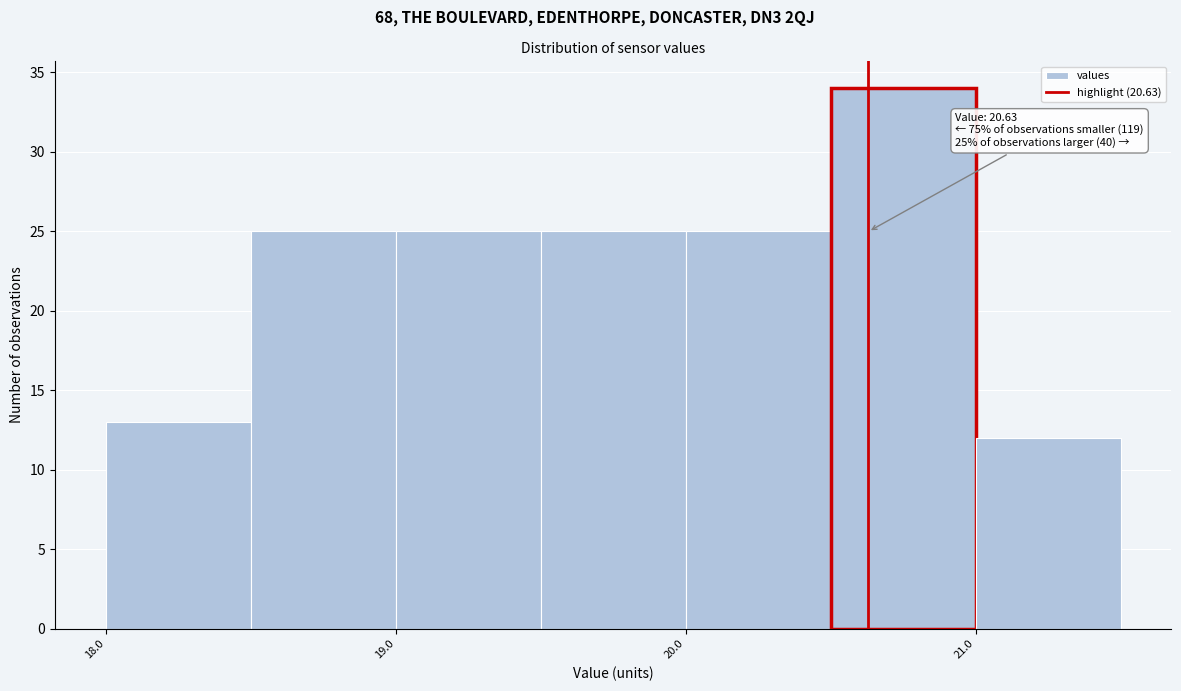

Which range on the x-axis has the tallest bar?

20.5 to 21.0